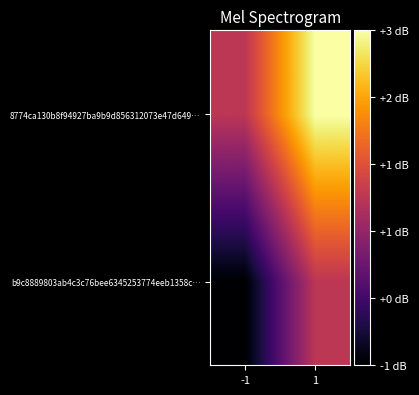

Reading left to right, what are all the values shown in this chart?

b9c8889803ab4c3c76bee6345253774eeb1358c…: -1=-1	1=1
8774ca130b8f94927ba9b9d856312073e47d649…: -1=1	1=3